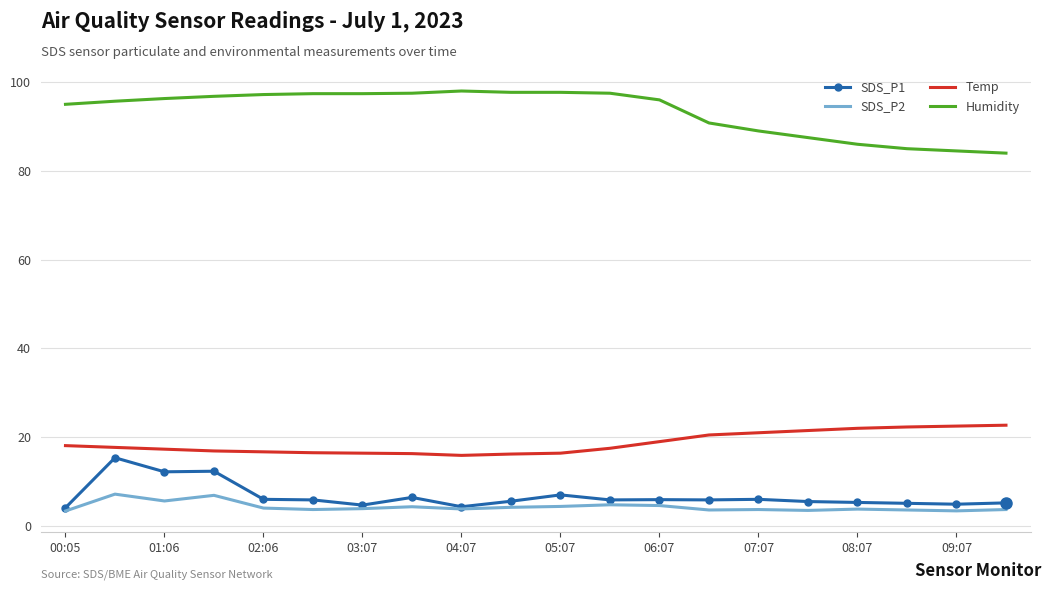

True or false: SDS_P1 and Humidity cross at least once.

False